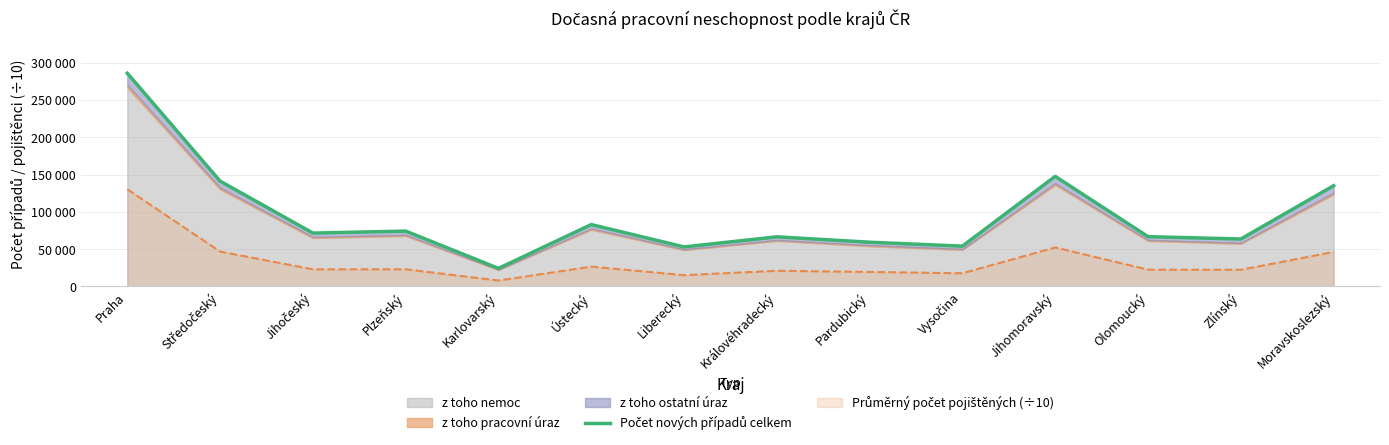

How many interior local peaks (higher than both neighbors) does the data have?

4